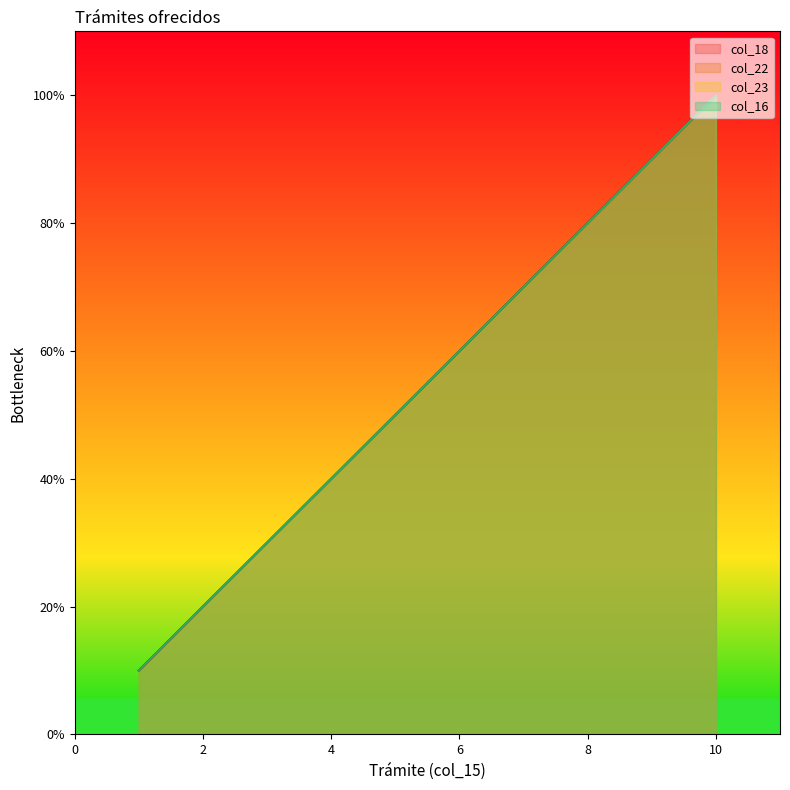

How many values in the col_18 series are below 60?

5